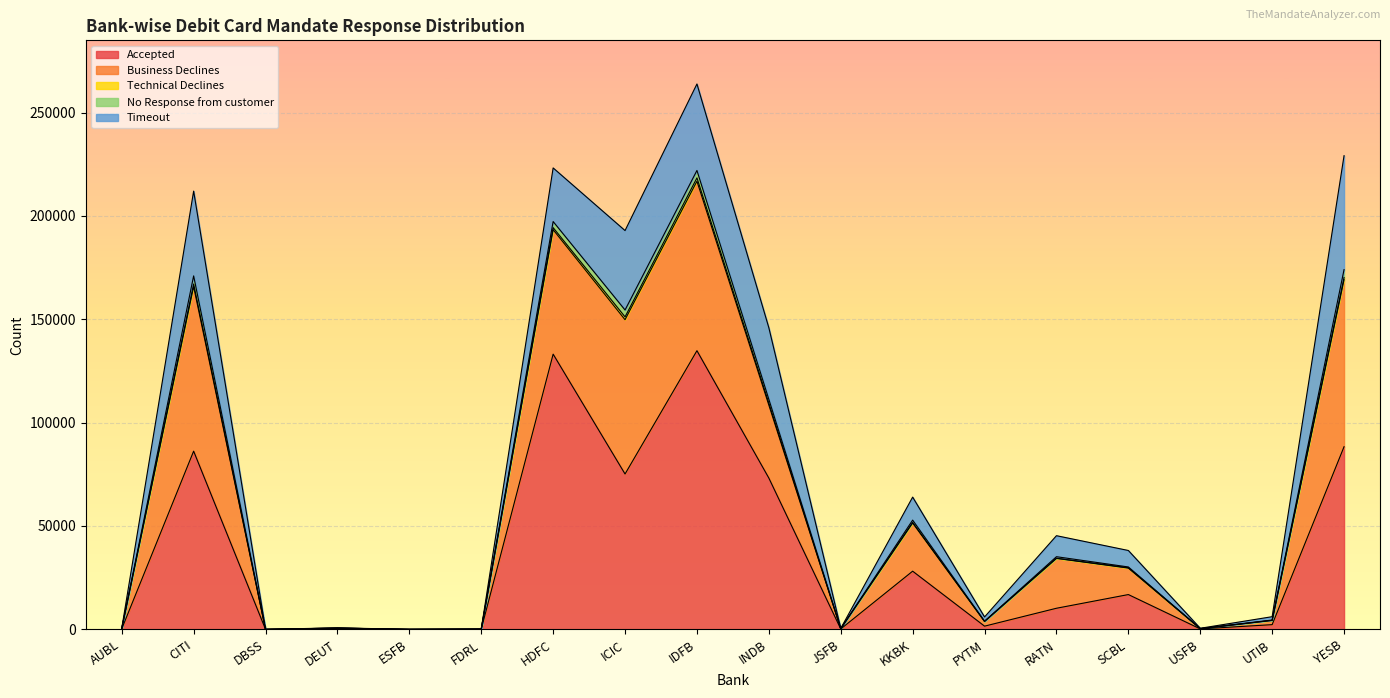

What is the sum of all No Response from customer values?

21926